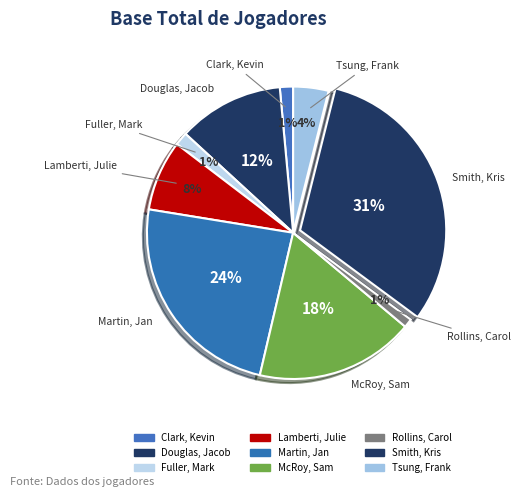

Combined, do Smith, Kris and McRoy, Sam account for over 50%?

No